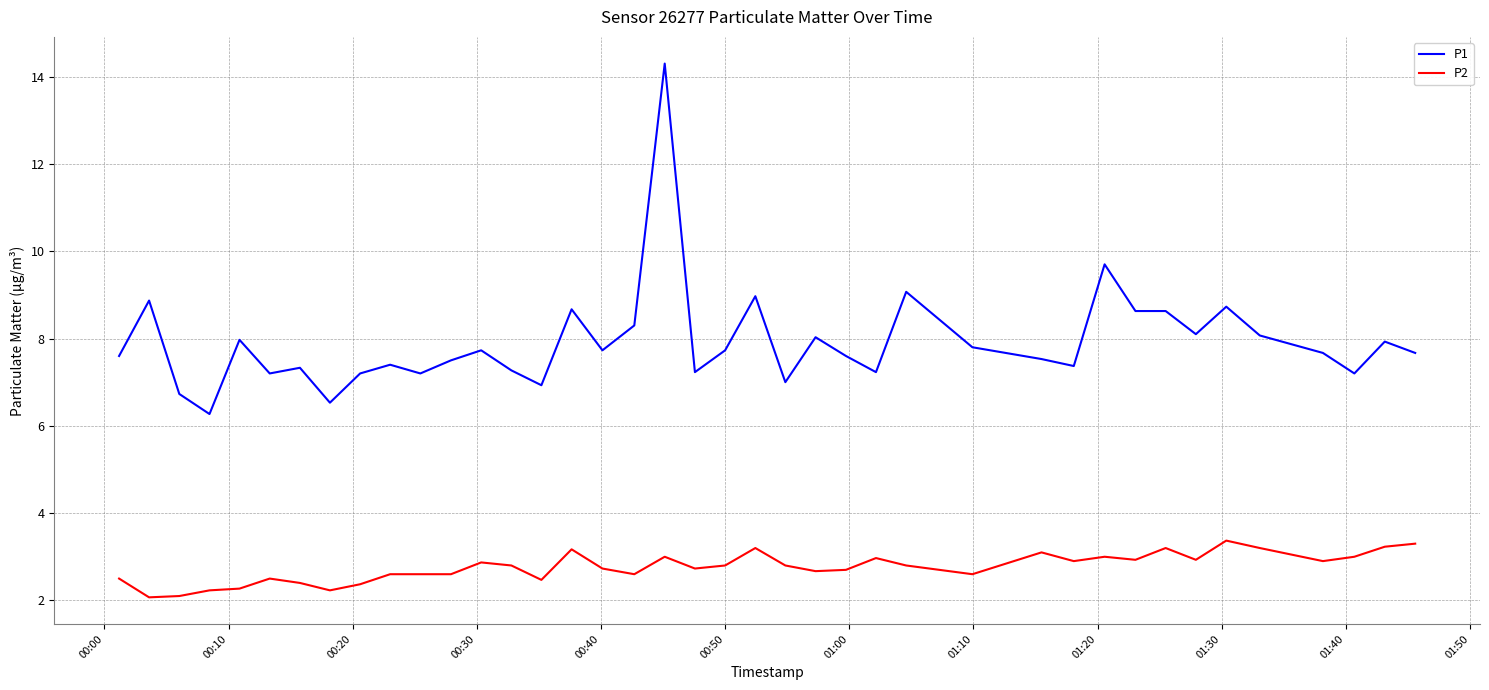

What is the difference between the maximum and minimum values in the P1 series?

8.0